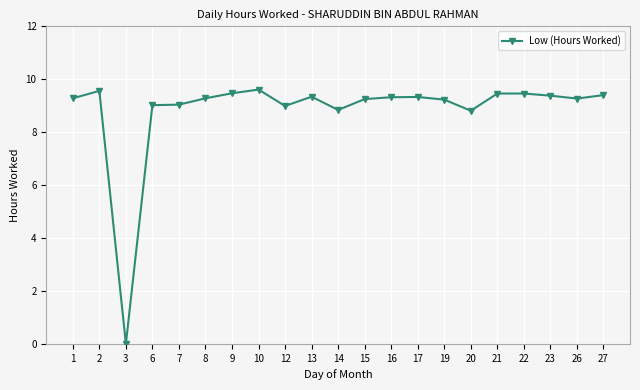

How many lines are shown in the chart?

1